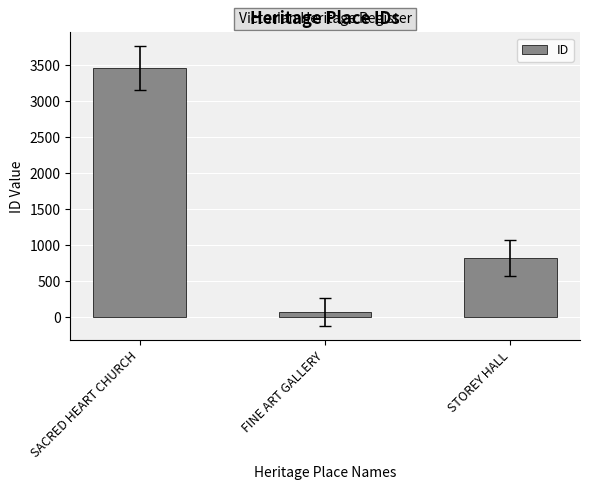

Rank the categories by value from highest to lowest.

SACRED HEART CHURCH, STOREY HALL, FINE ART GALLERY